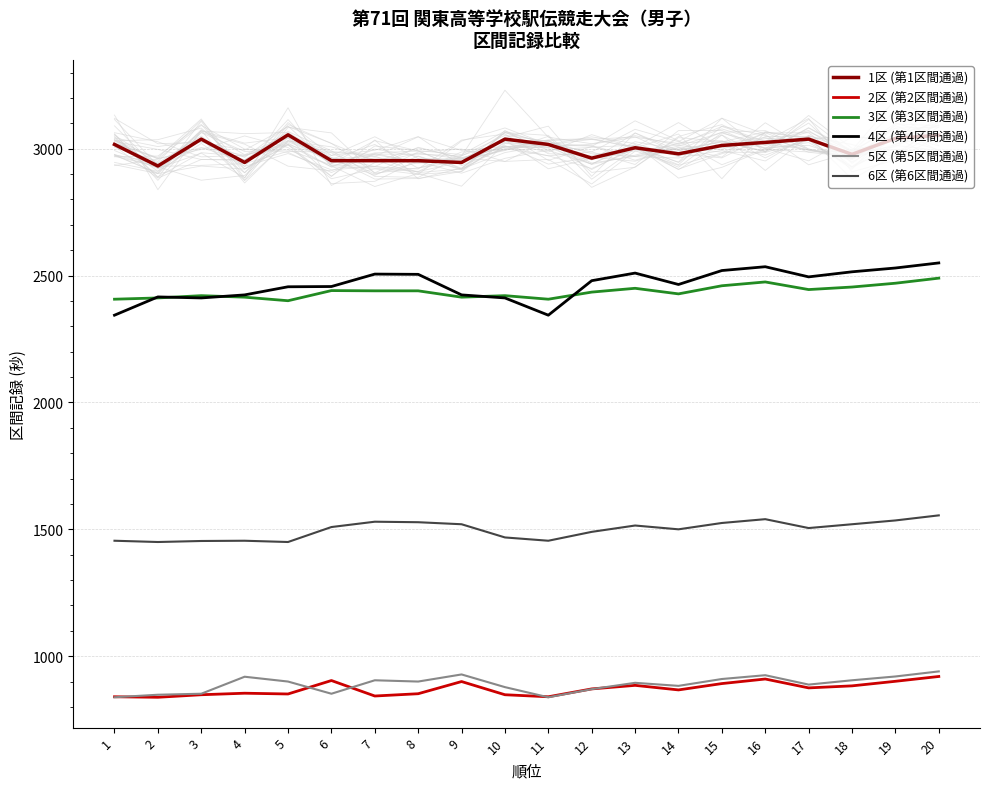

What is the minimum value for 4区 (第4区間通過)?

2344